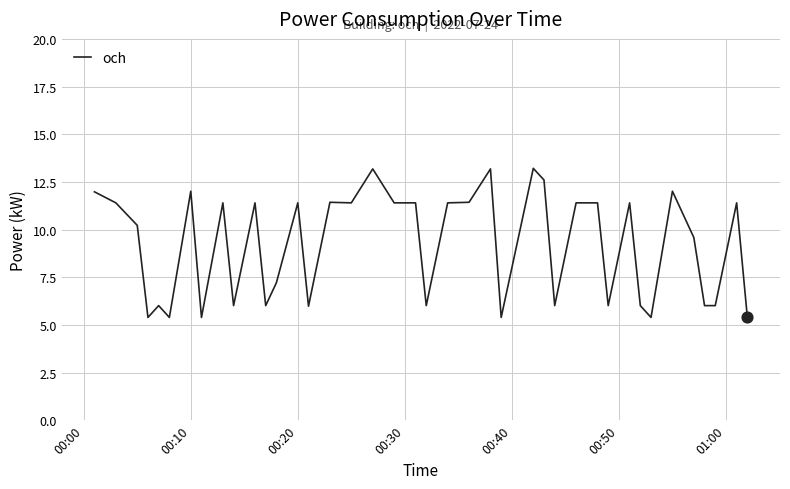

What is the minimum value shown in the chart?

5.4